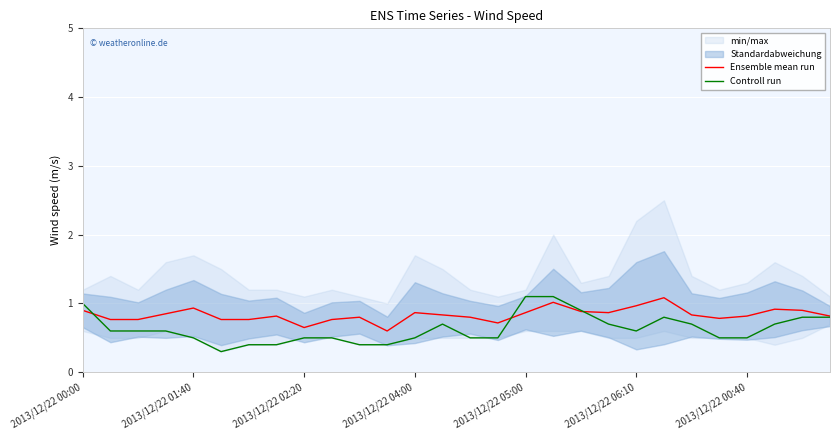

Reading right to left, what are all the values shown in this chart?

Ensemble mean run: 0.8	0.9	0.9	0.8	0.8	0.8	1.1	1.0	0.9	0.9	1.0	0.9	0.7	0.8	0.8	0.9	0.6	0.8	0.8	0.7	0.8	0.8	0.8	0.9	0.8	0.8	0.8	0.9
Controll run: 0.8	0.8	0.7	0.5	0.5	0.7	0.8	0.6	0.7	0.9	1.1	1.1	0.5	0.5	0.7	0.5	0.4	0.4	0.5	0.5	0.4	0.4	0.3	0.5	0.6	0.6	0.6	1.0